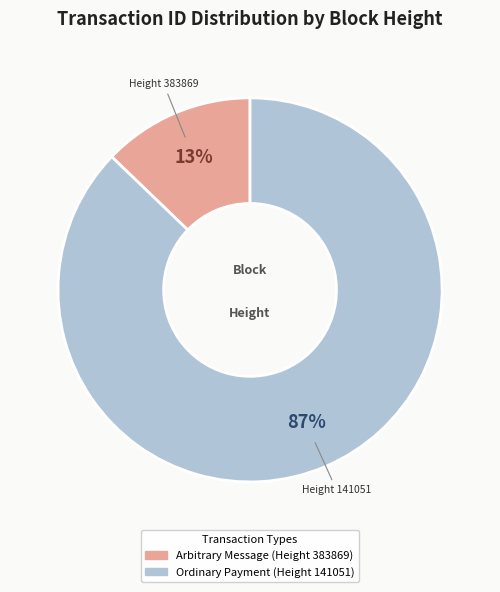

Is there a majority slice in this chart?

Yes